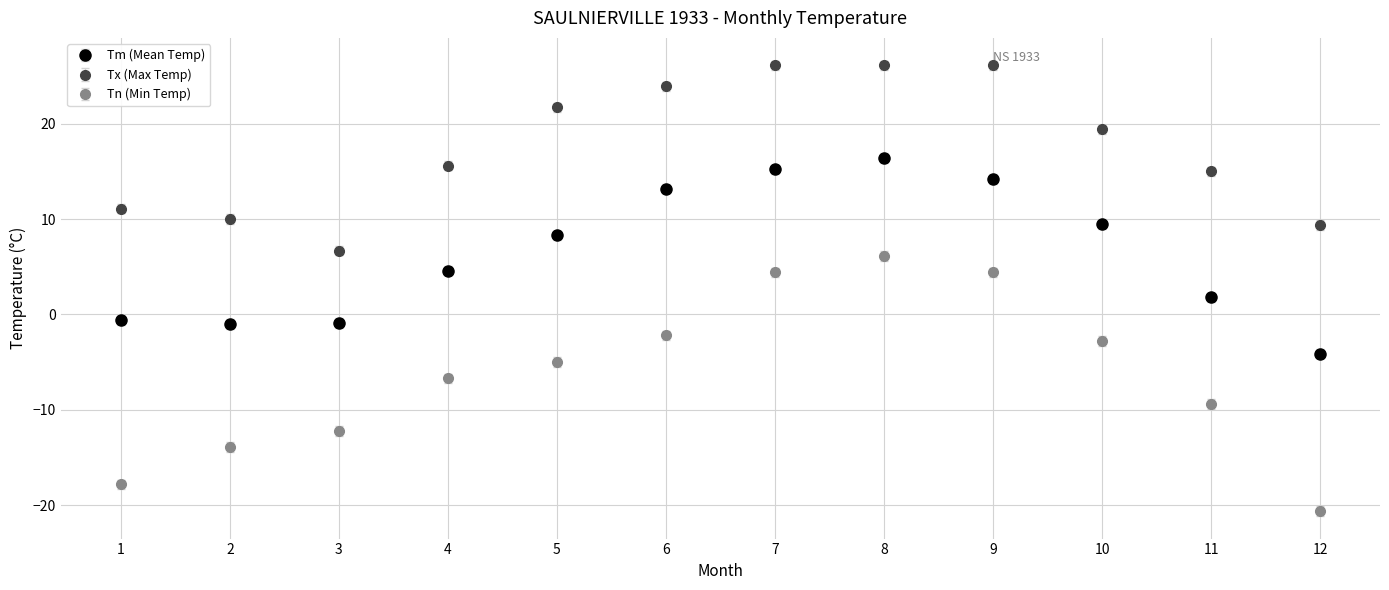

Is the value of Tm (Mean Temp) at 5 greater than the value of Tn (Min Temp) at 4?

Yes